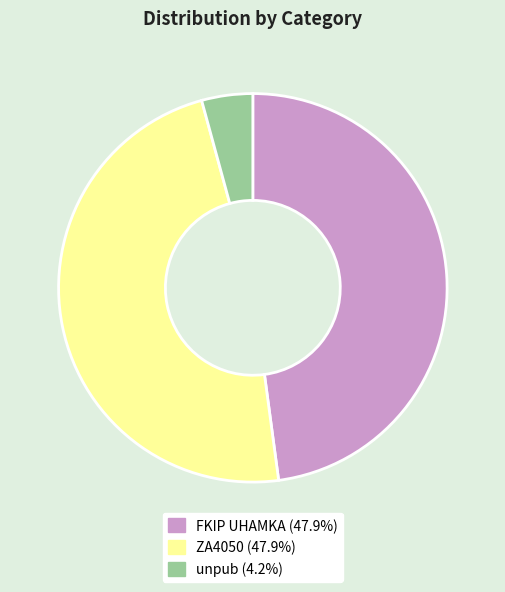

Is there a majority slice in this chart?

No